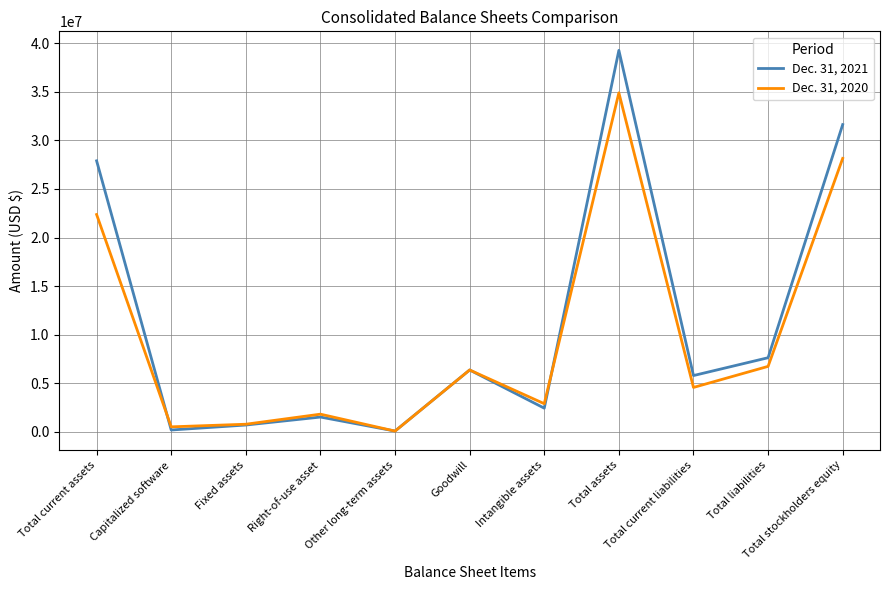

At which label is Dec. 31, 2020 closest to 17488500?

Total current assets